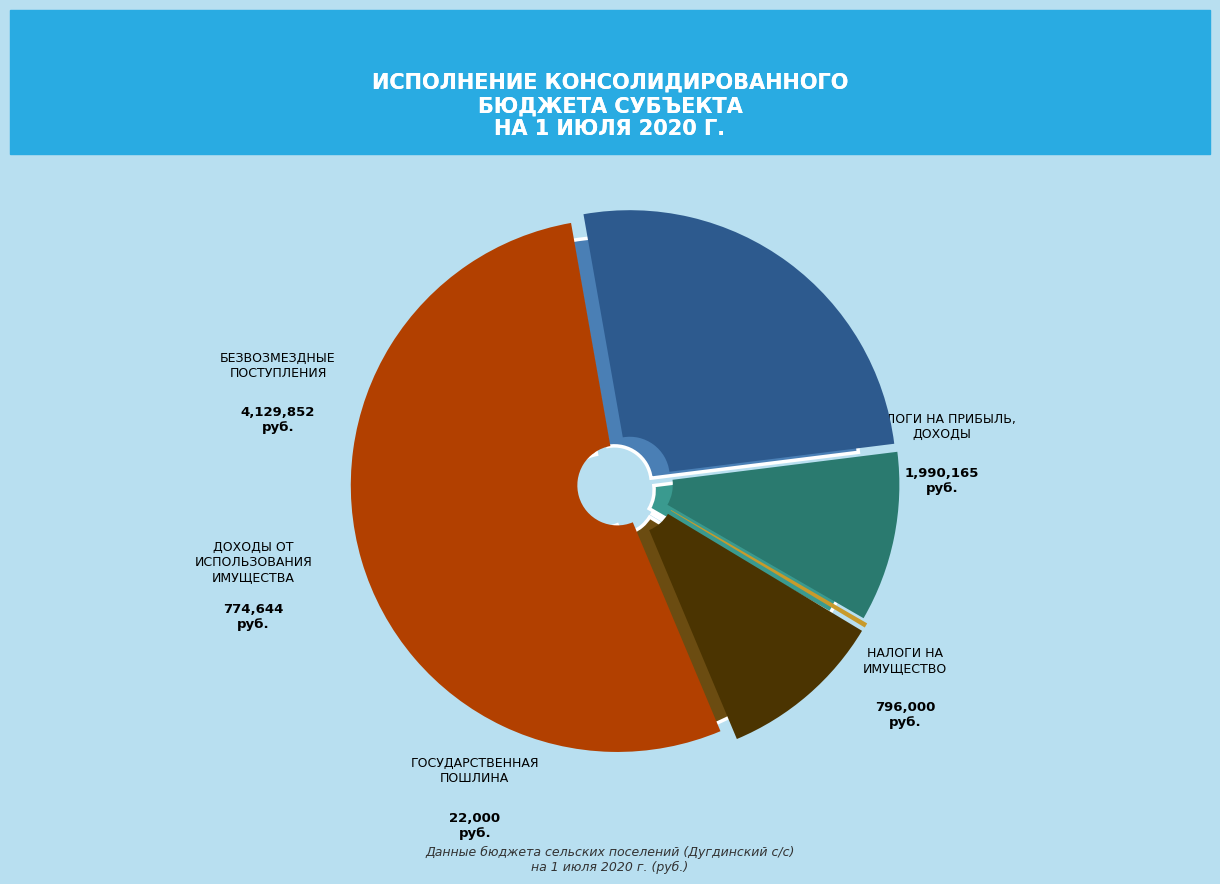

What is the largest slice in the pie chart?

БЕЗВОЗМЕЗДНЫЕ ПОСТУПЛЕНИЯ